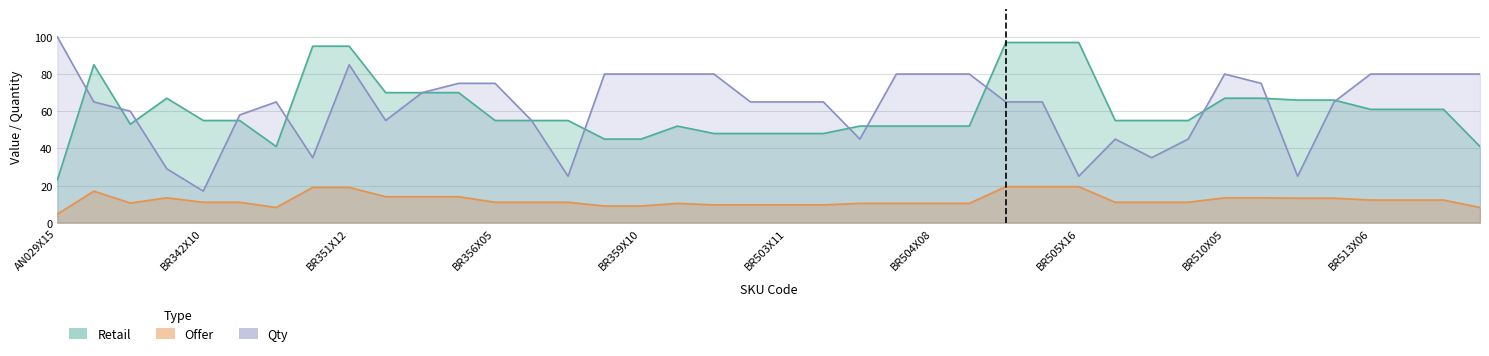

What is the sum of the offer values at BR513X12 and BR511X05?

127.0